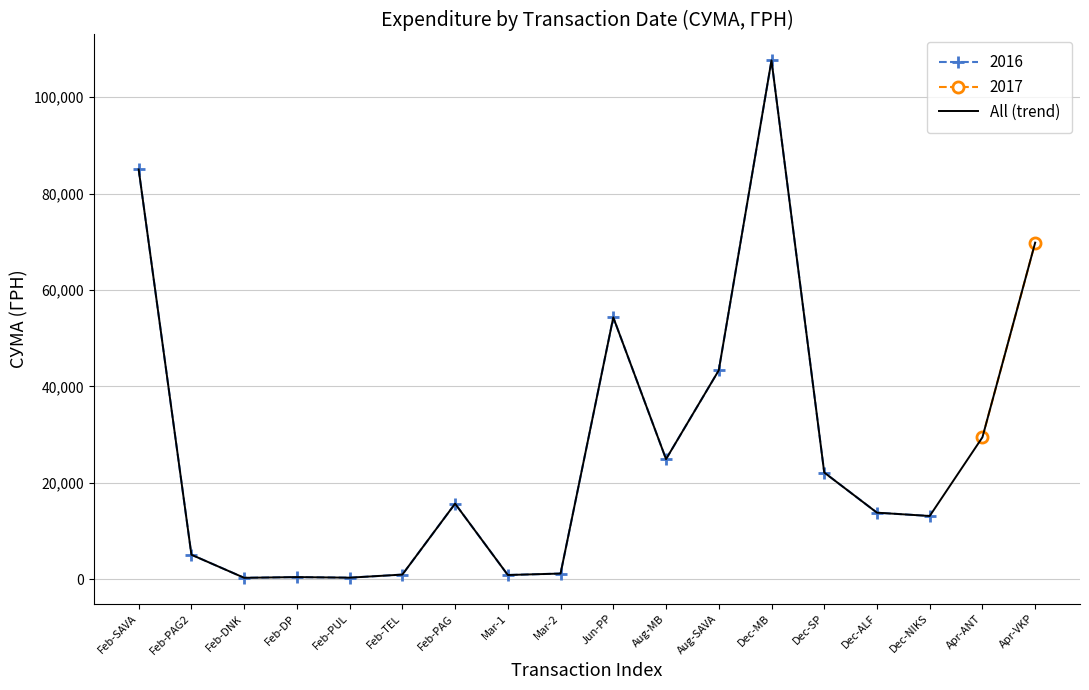

Is it true that All (trend) equals 15641.6 at Aug-MB?

False